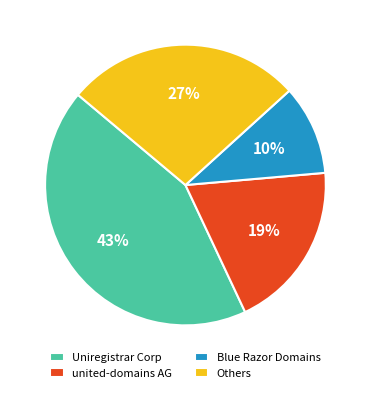

To the nearest percent, what is the average slice percentage?

25%